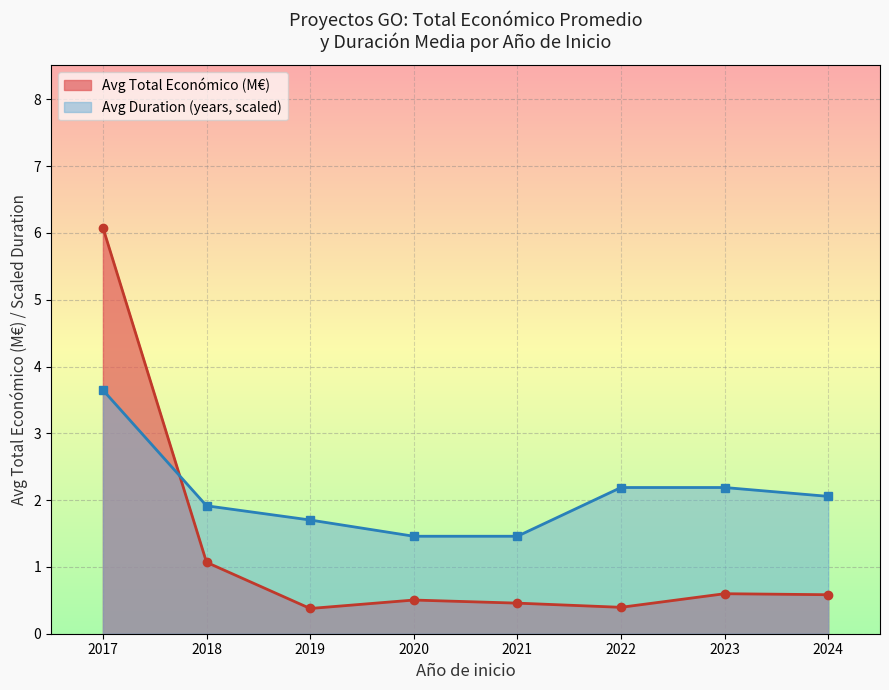

How many lines are shown in the chart?

2